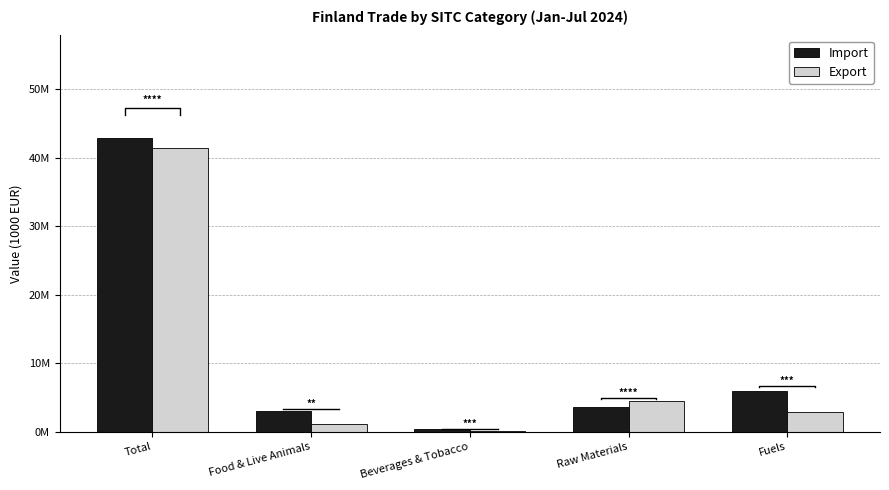

Which label corresponds to the largest value in the chart?

Total